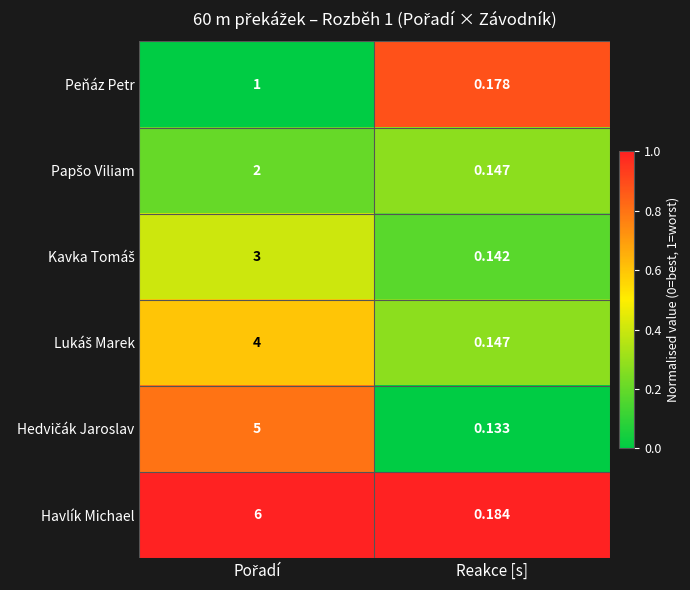

Which category has the lowest value across all series?

Reakce [s]